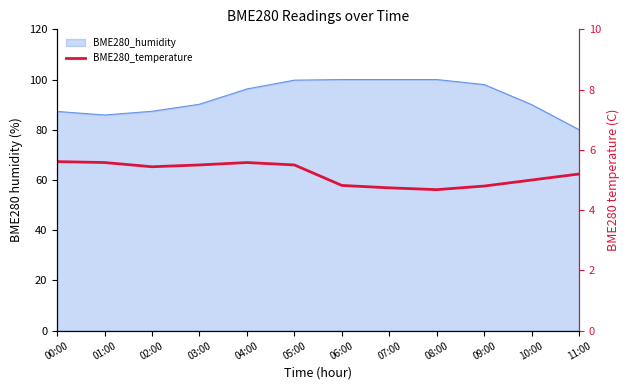

Which has a higher value, 04:00 or 02:00?

04:00